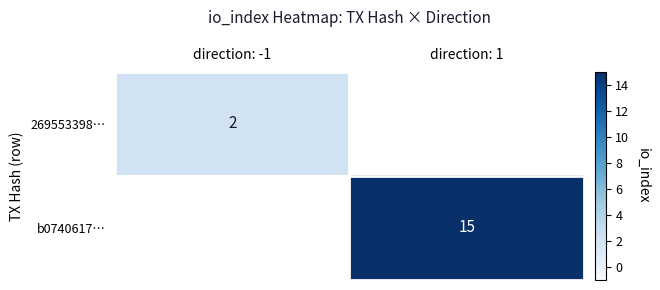

Is it true that b0740617… equals 15 at direction: 1?

True